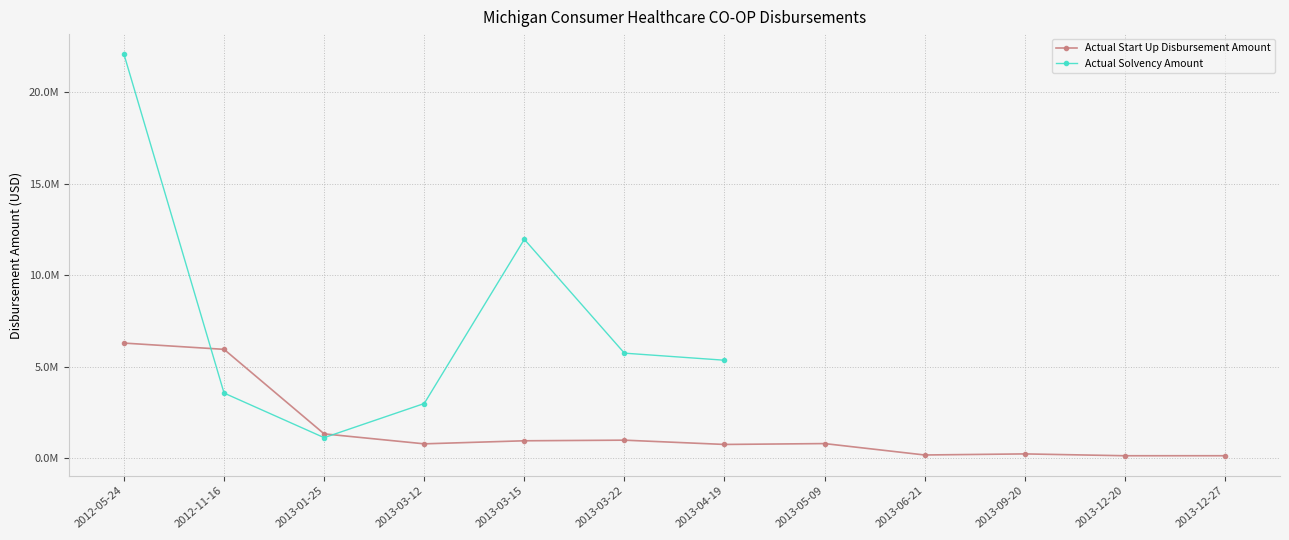

How many data points in Actual Solvency Amount are less than 22065750?

6